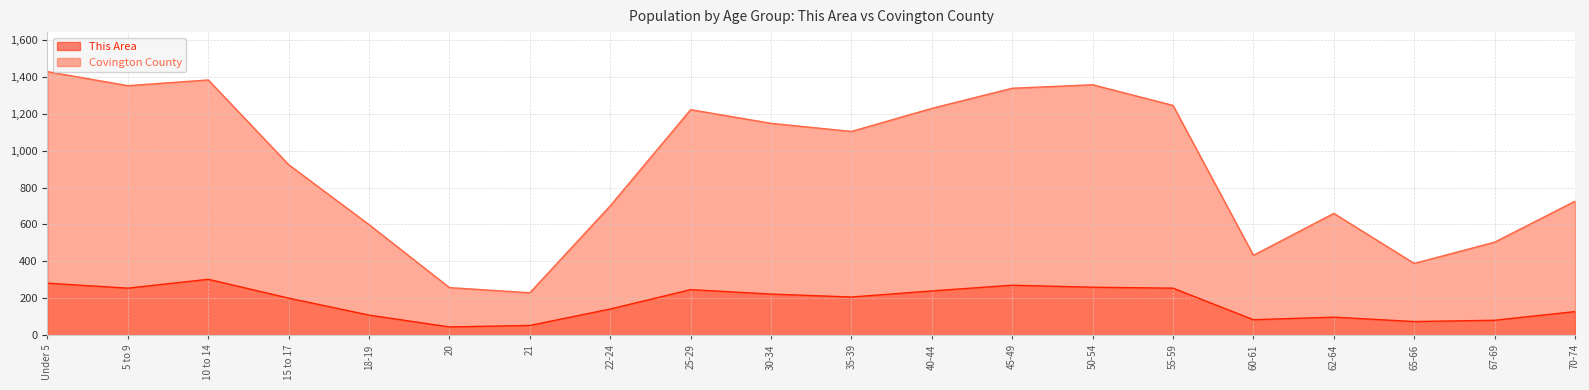

Is the value of This Area at 18-19 greater than the value of Covington County at Under 5?

No